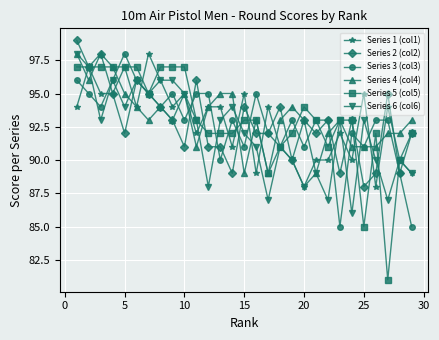

What is the value of the Series 6 (col6) point at the 28th from the left?

90